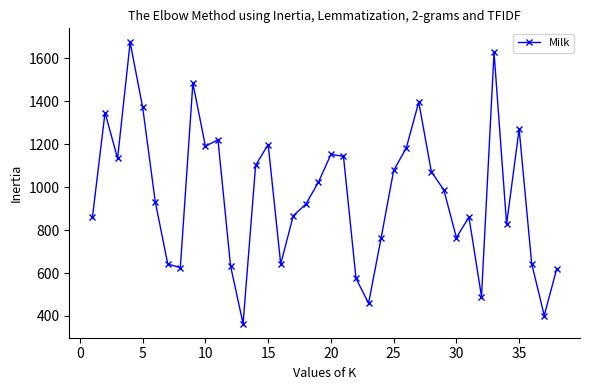

How many points are lower than both their immediate neighbors (excluding endpoints)?

10